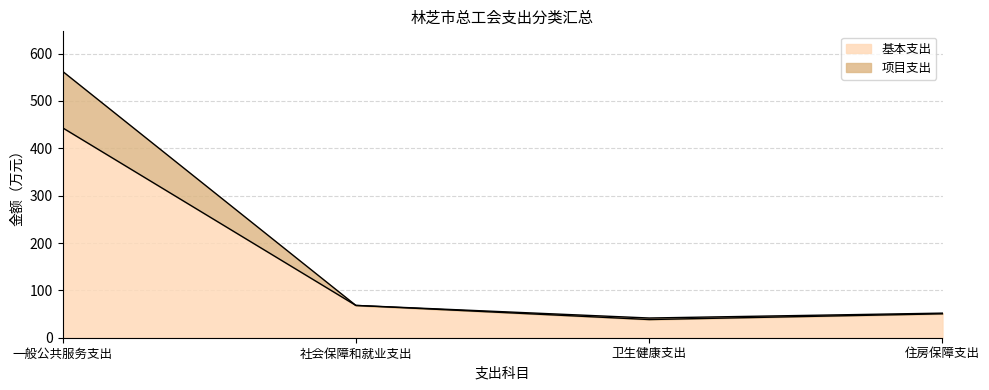

What is the highest value of the 基本支出 series?

443.5